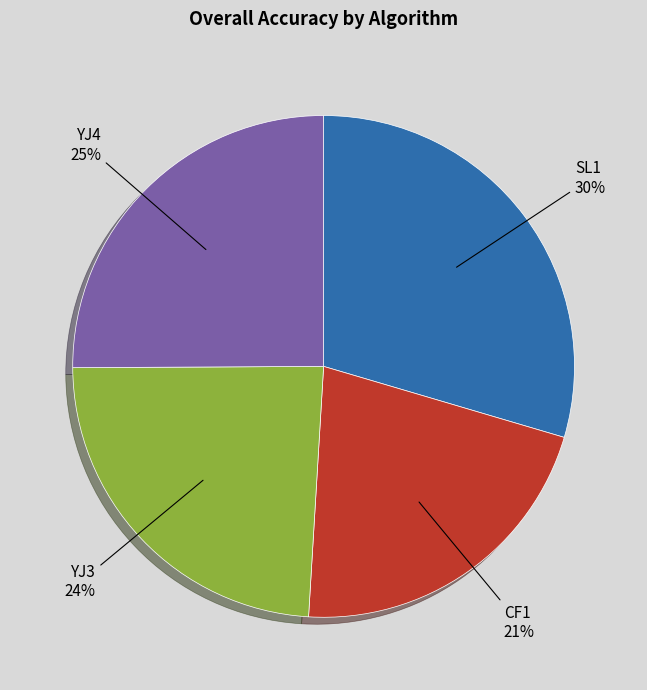

Is the sum of SL1 and YJ3 greater than half?

Yes